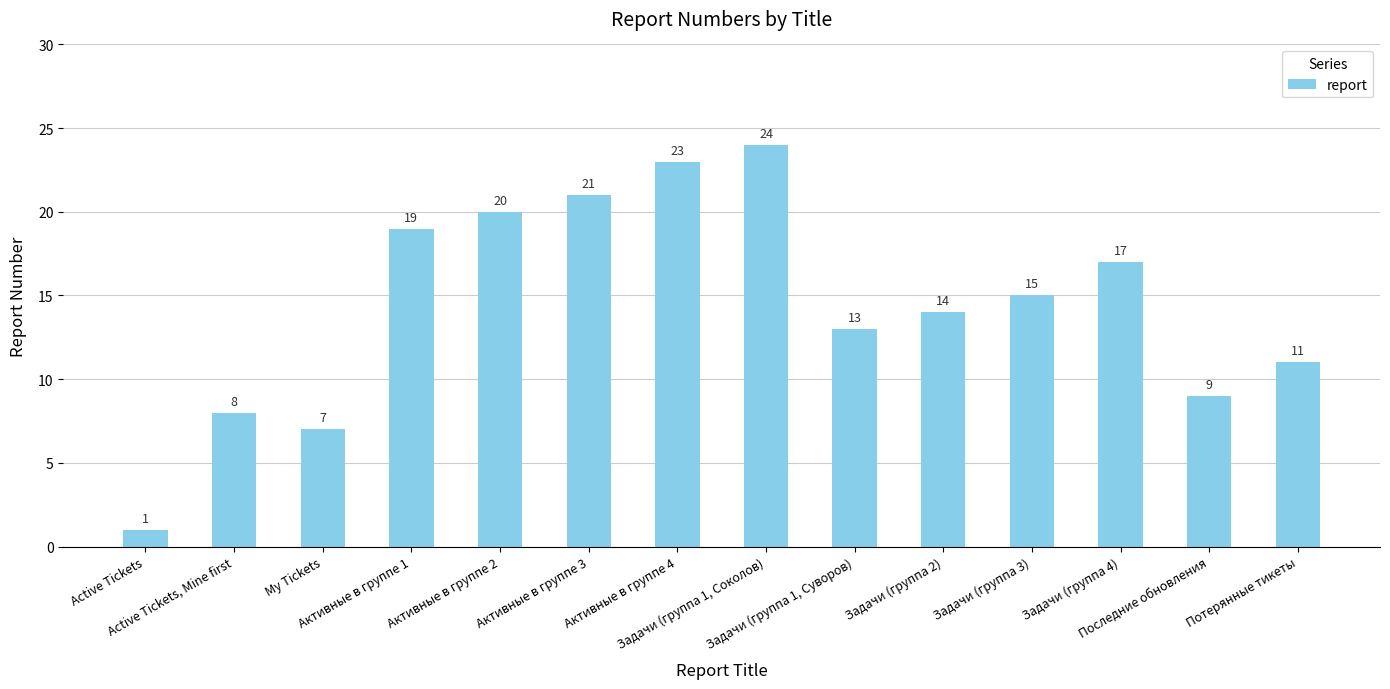

Reading left to right, list all the values displayed in this chart.

1	8	7	19	20	21	23	24	13	14	15	17	9	11